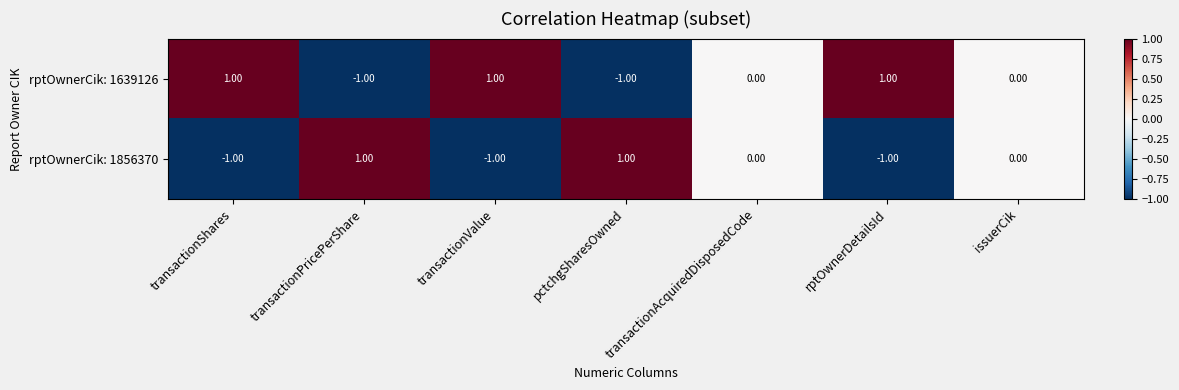

Where does the rptOwnerCik: 1639126 series first go above 0?

transactionShares